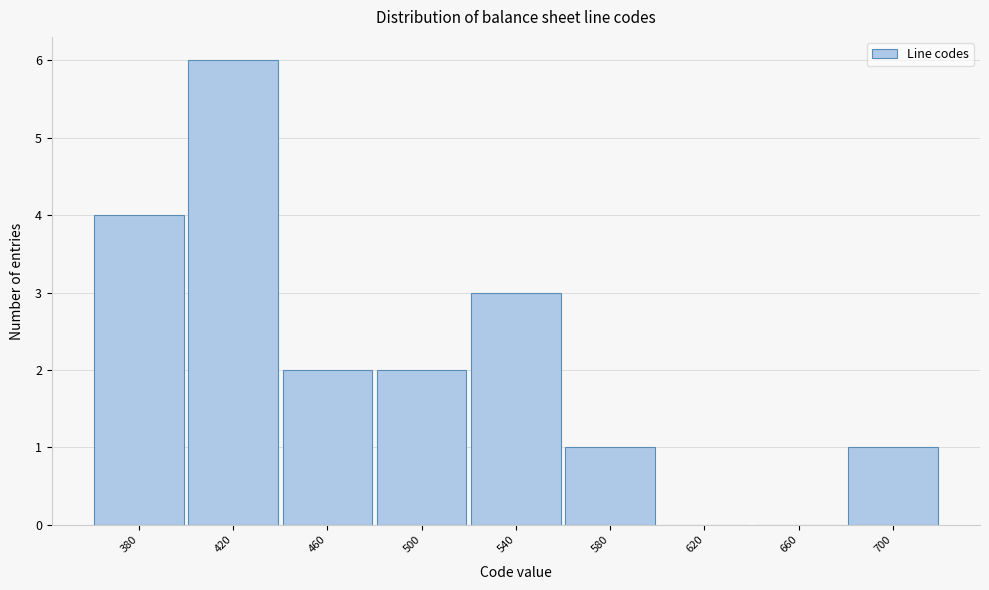

Reading left to right, what are all the values shown in this chart?

380=4	420=6	460=2	500=2	540=3	580=1	620=0	660=0	700=1